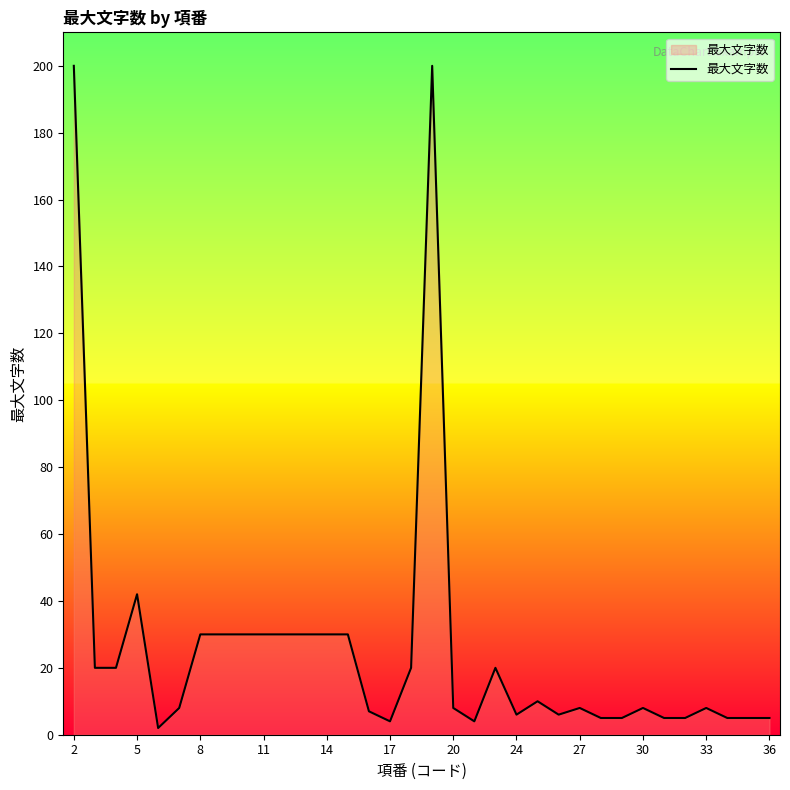

Reading left to right, transcribe all the data shown in this chart.

200	20	20	42	2	8	30	30	30	30	30	30	30	30	7	4	20	200	8	4	20	6	10	6	8	5	5	8	5	5	8	5	5	5